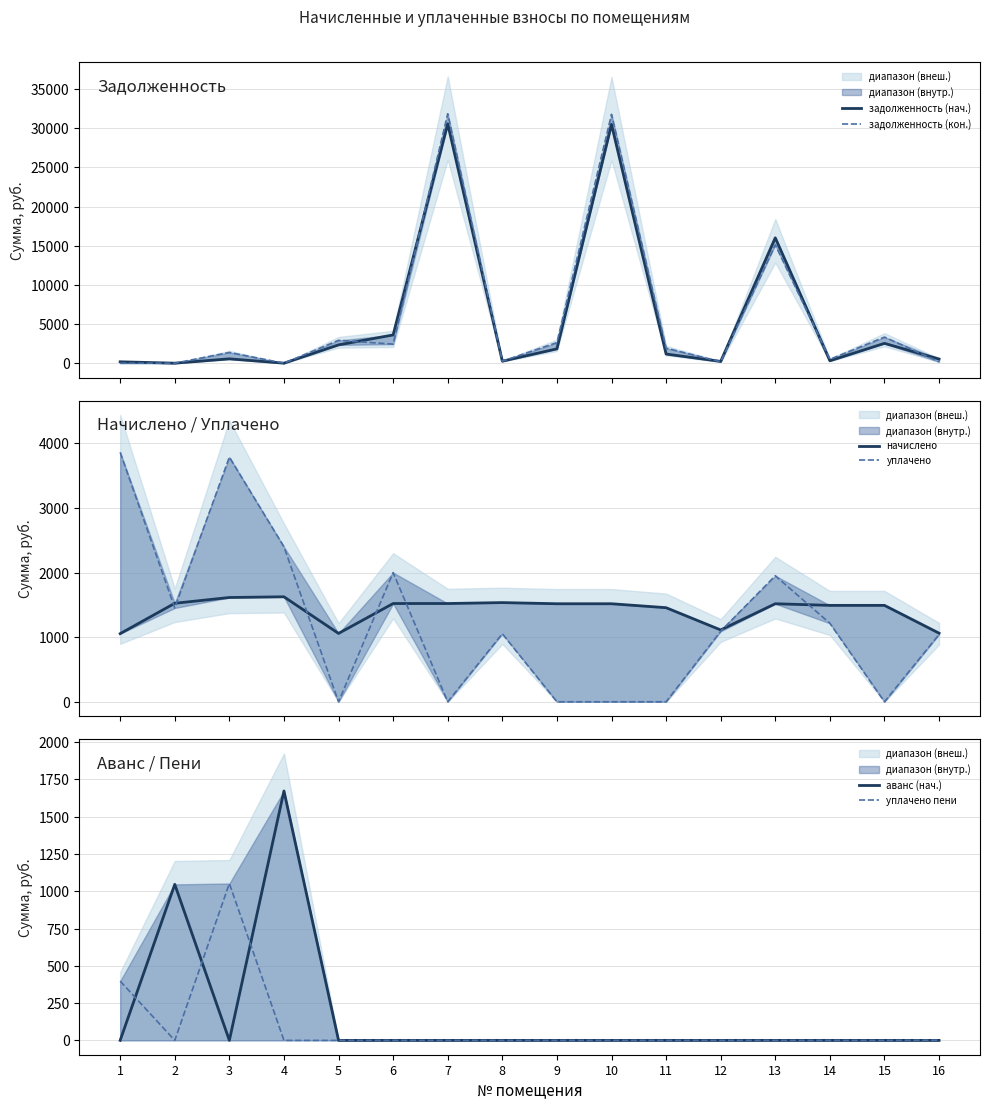

What is the sum of the уплачено values at 13 and 3?

5739.1